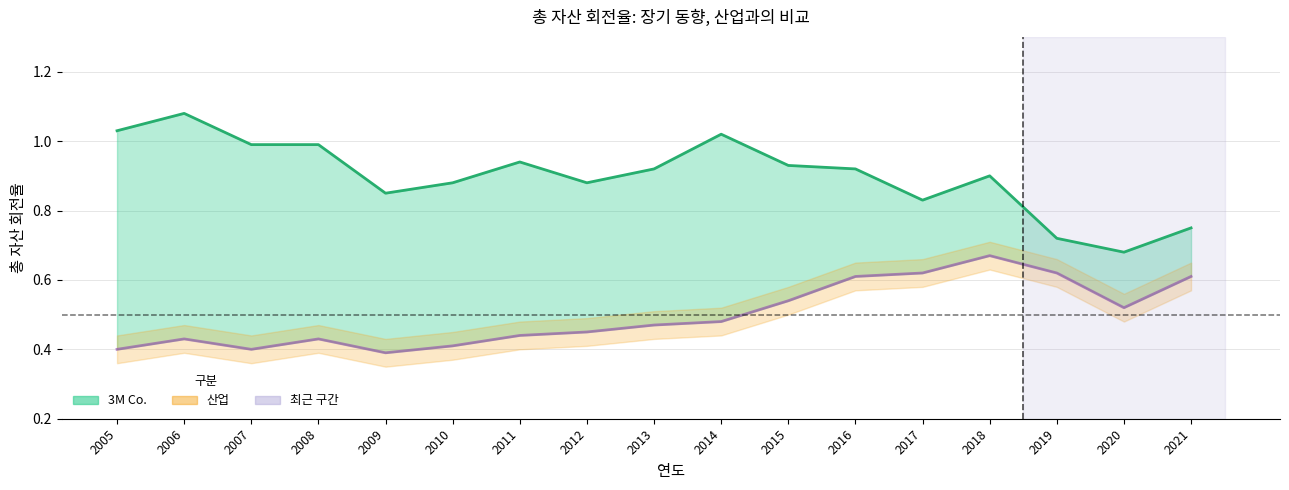

Rank the series at 2013 from lowest to highest value.

산업 (선), 3M Co. (선)